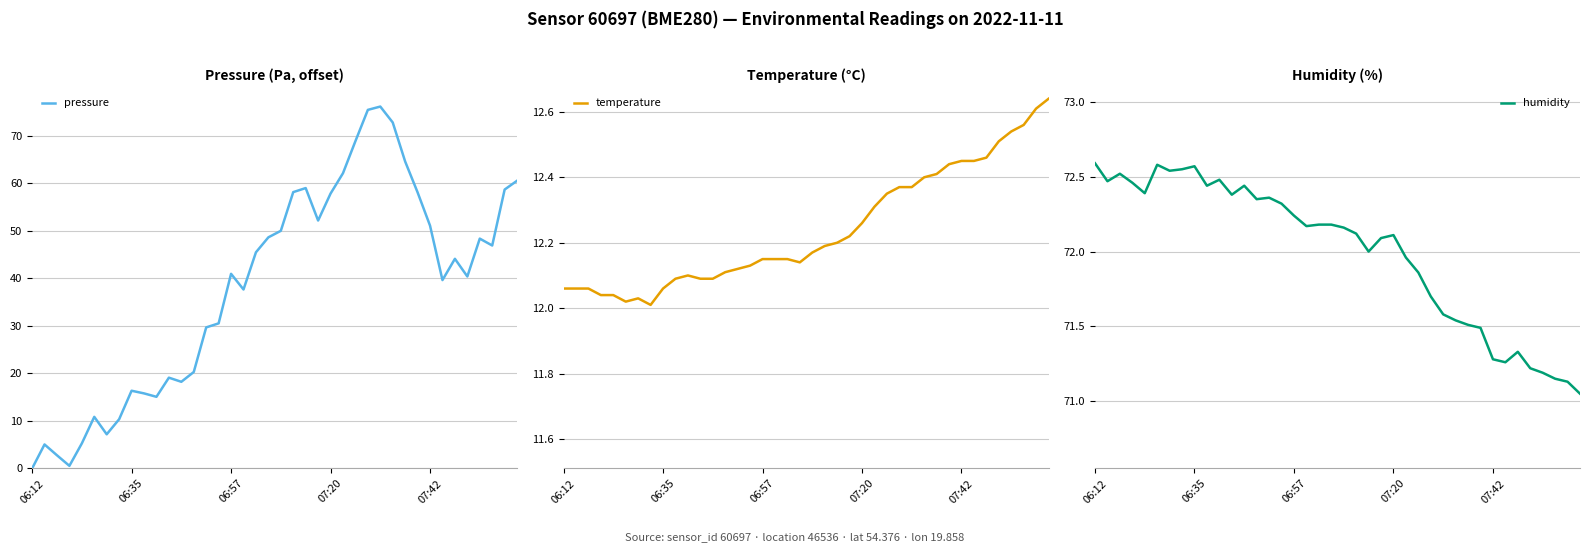

List the series in order of their peak value, highest first.

pressure, humidity, temperature